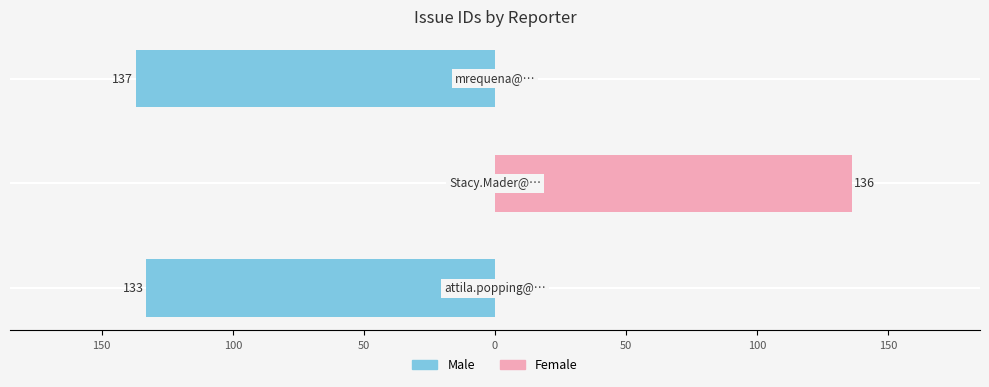

True or false: Left (Blue) has a value of 54 at 100.

False